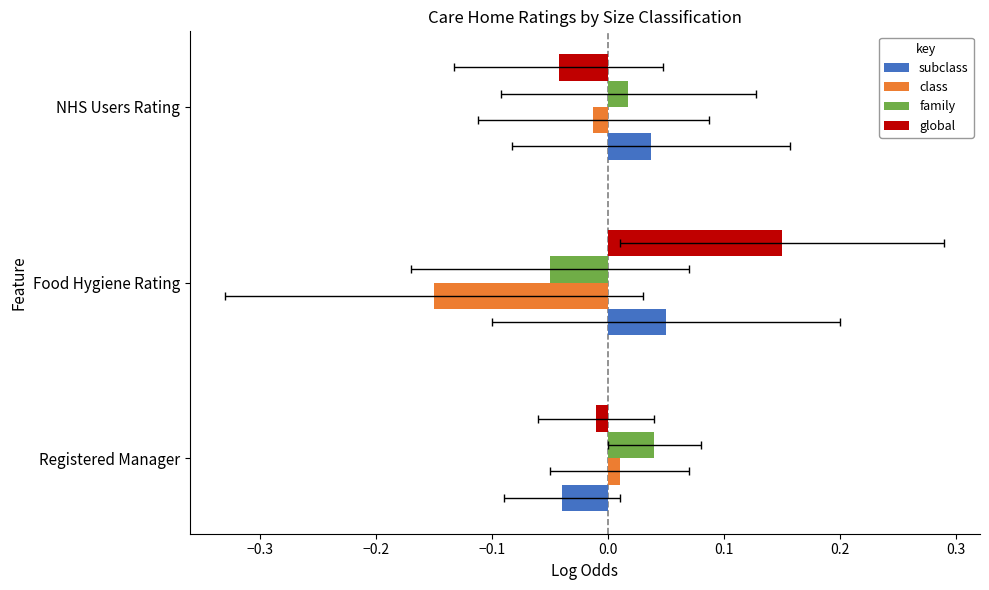

The family series shows 0.0 at Registered Manager. True or false?

False